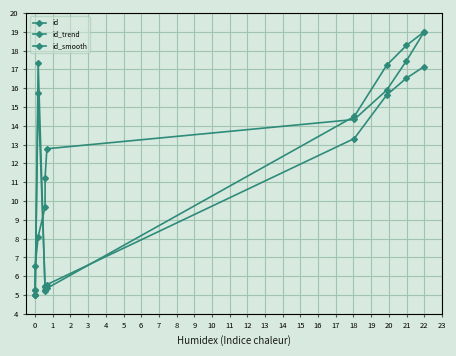

In id, how many points are higher than both neighbors (excluding endpoints)?

1